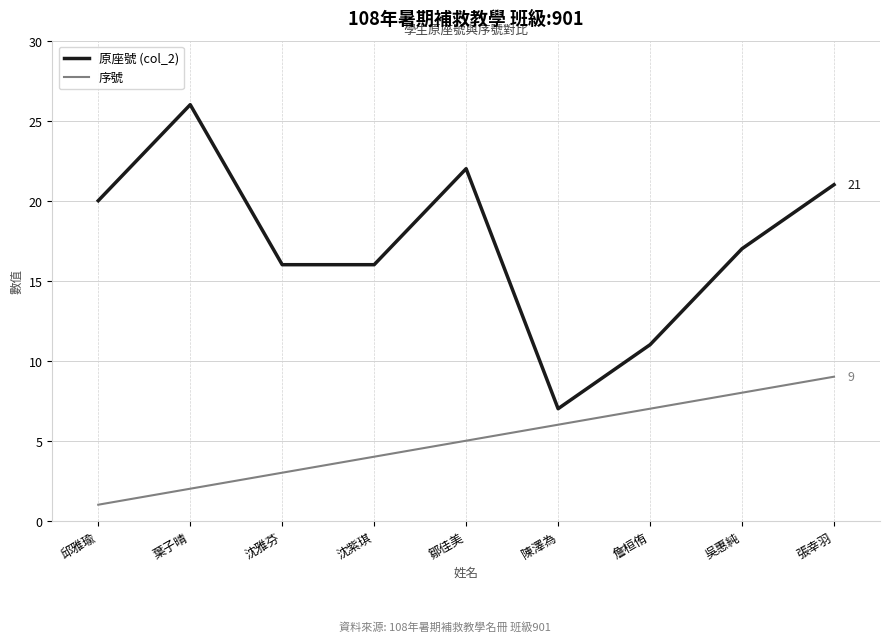

What is the difference between the second highest and minimum values in the 序號 series?

7